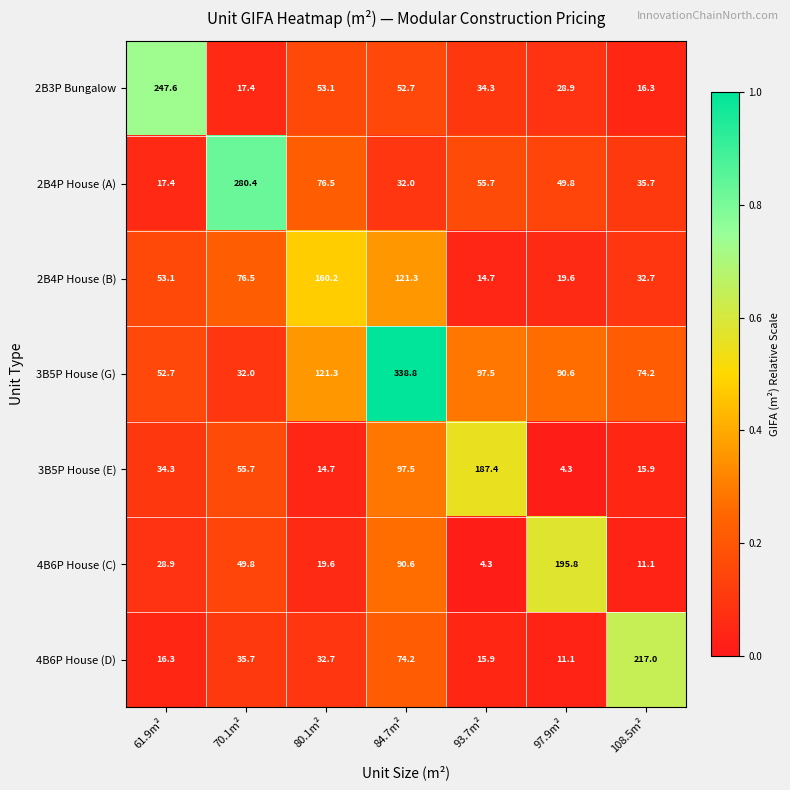

The 2B3P Bungalow series shows 431.0 at 61.9m². True or false?

False